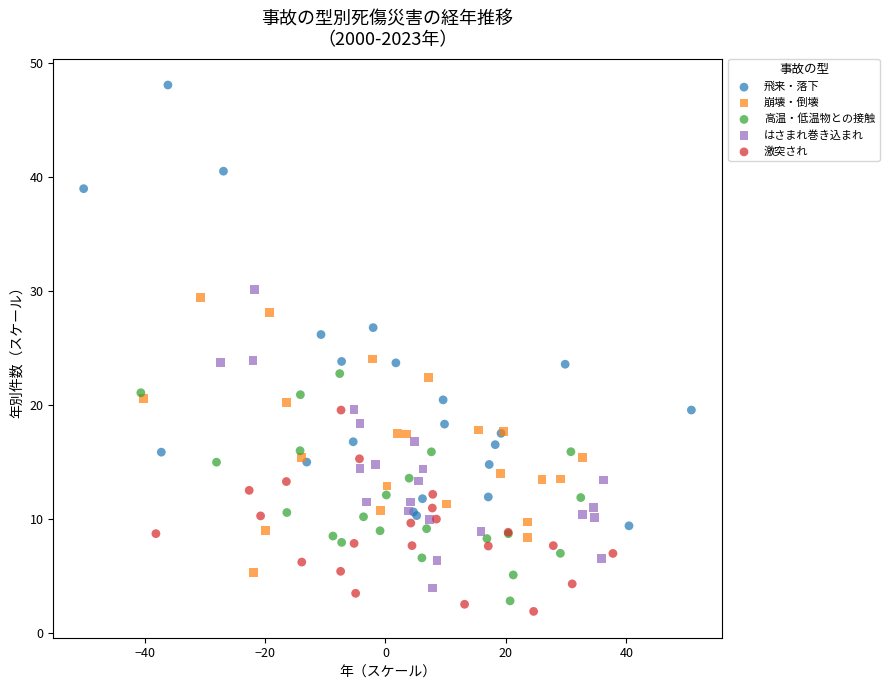

Which series has the largest Y range (max minus min)?

飛来・落下